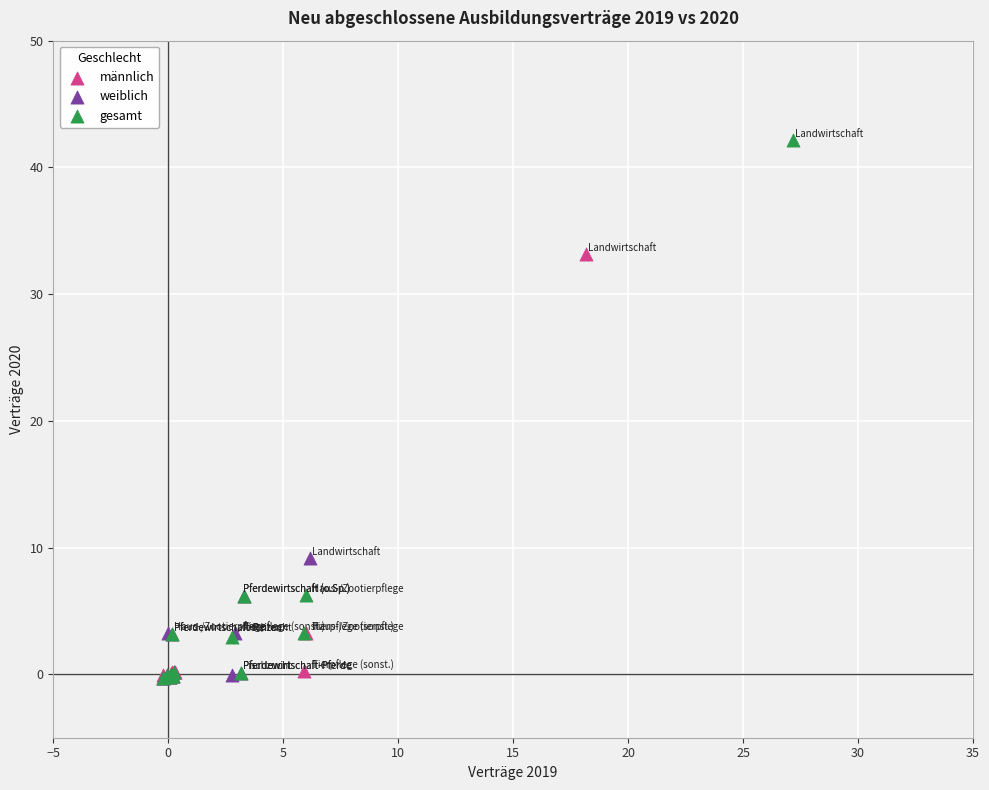

Which series has the largest Y range (max minus min)?

gesamt